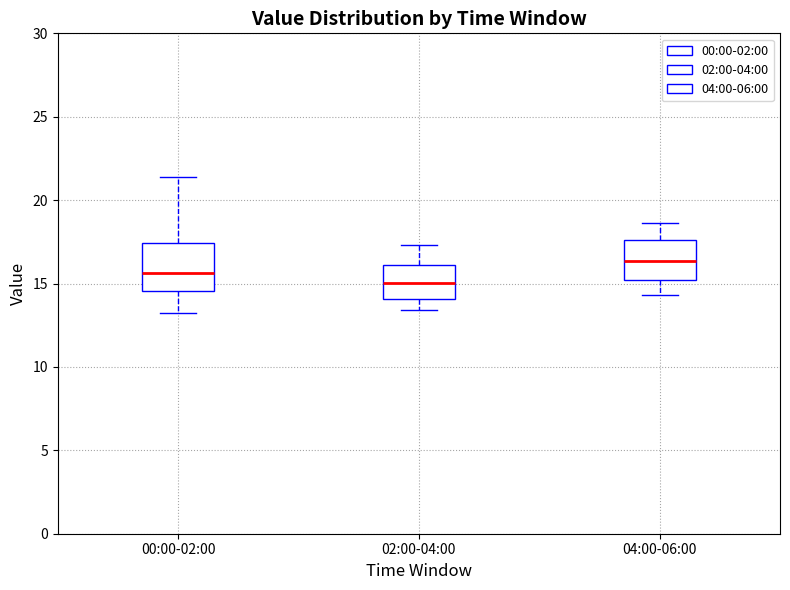

Which box has the lowest median line?

02:00-04:00